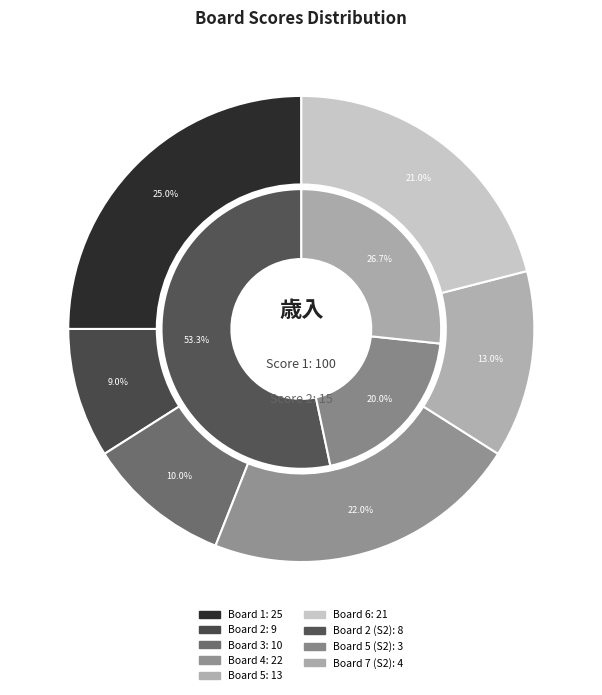

Combined, do Board 5 and Board 3 account for over 50%?

No